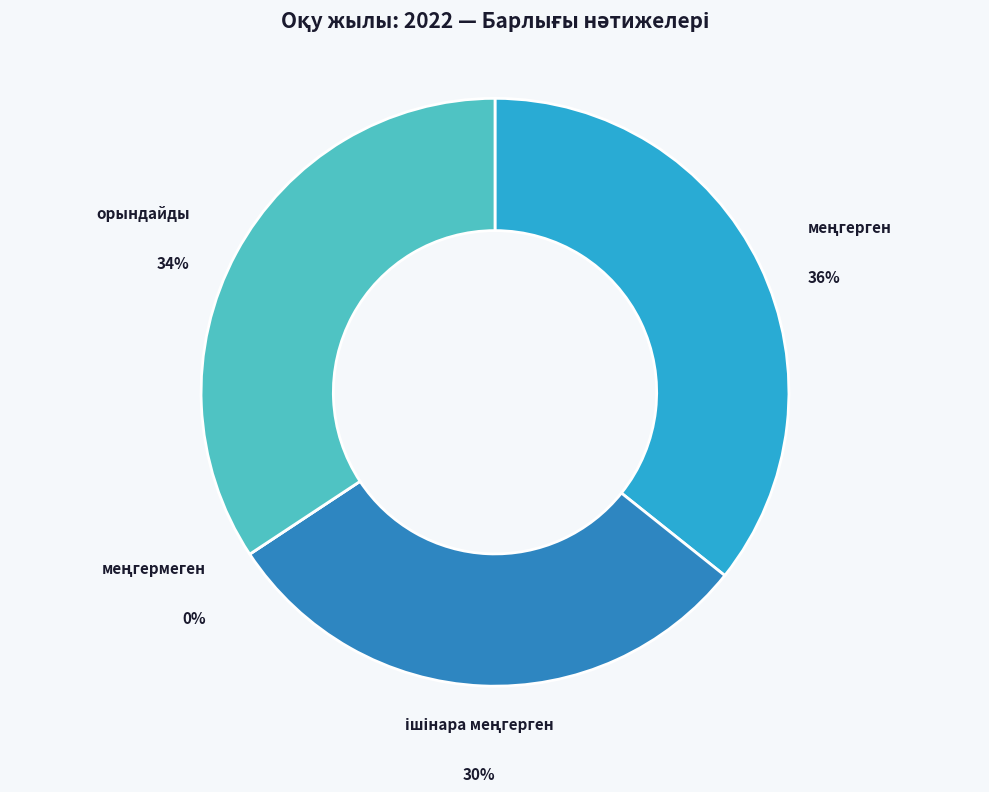

How many slices are in this pie chart?

4